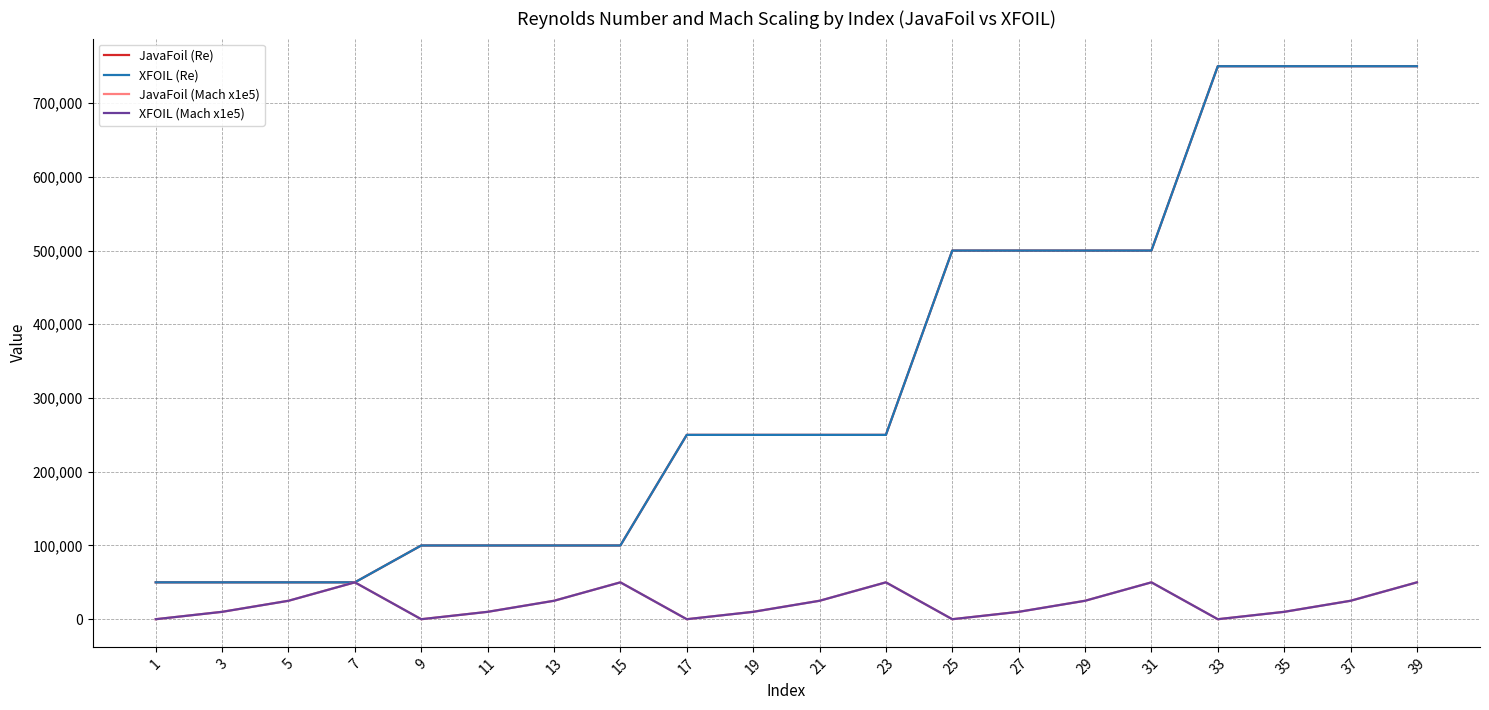

Does the chart have visible grid lines?

Yes